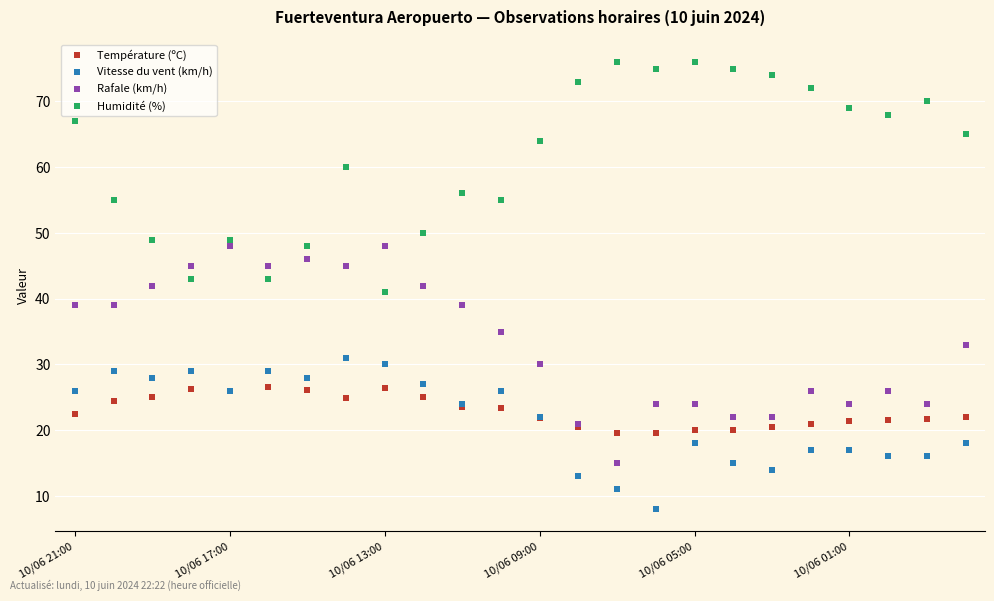

True or false: Humidité (%) and Température (ºC) cross at least once.

False